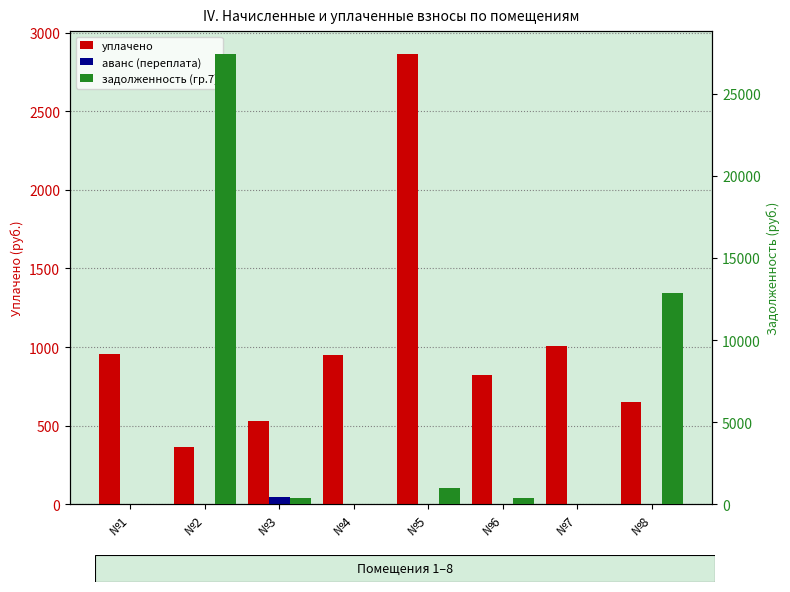

Rank the series by their average value, from lowest to highest.

аванс (переплата), уплачено, задолженность (гр.7)